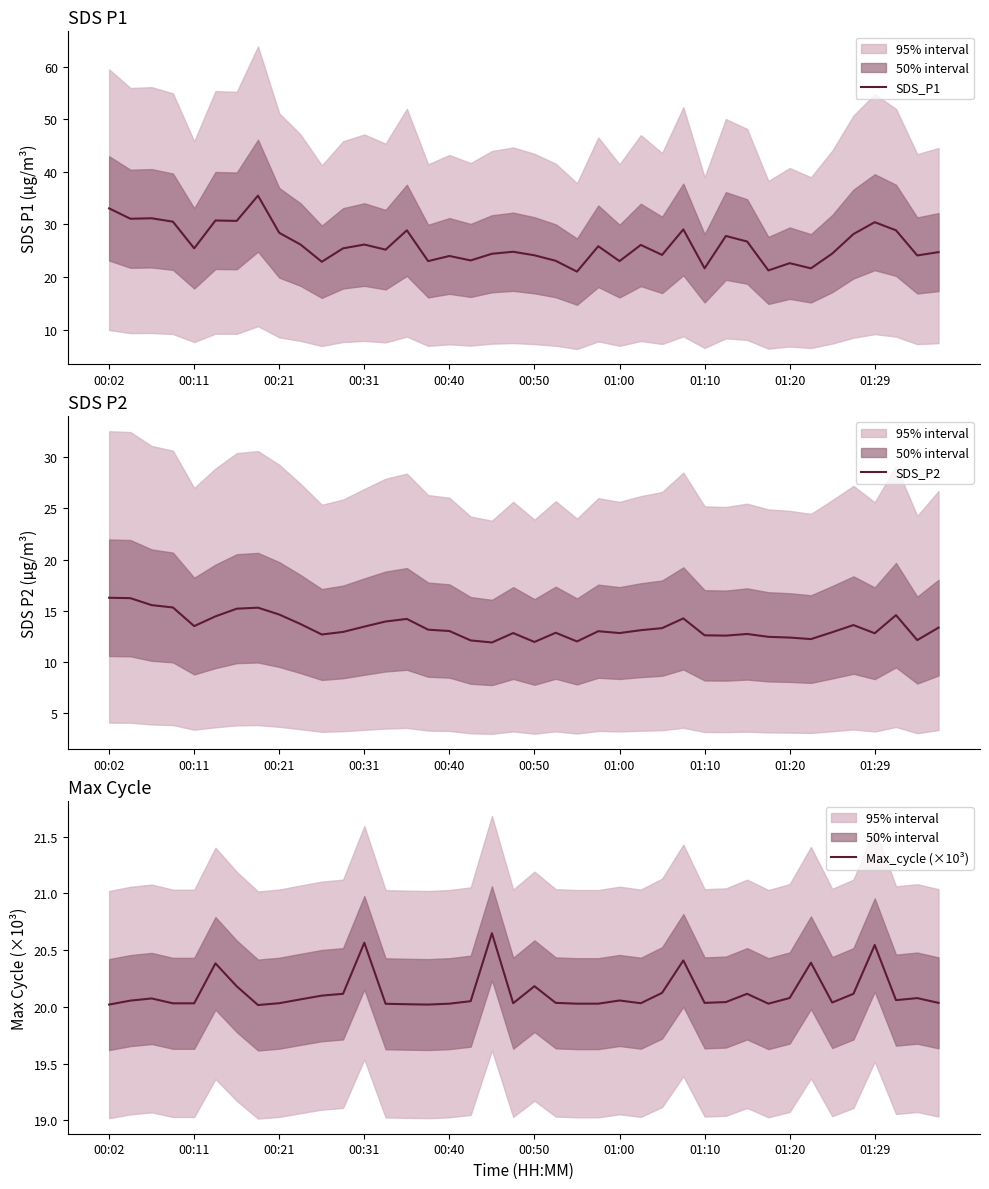

How many interior local valleys does the Max_cycle (×10³) series have?

8